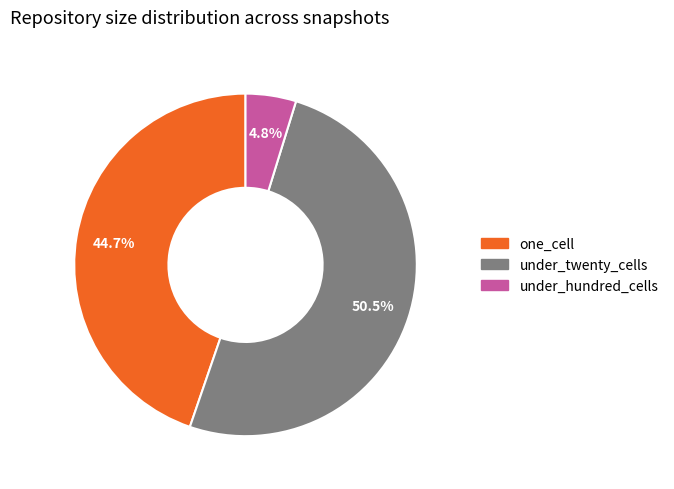

Is there any slice that represents more than half of the pie?

Yes